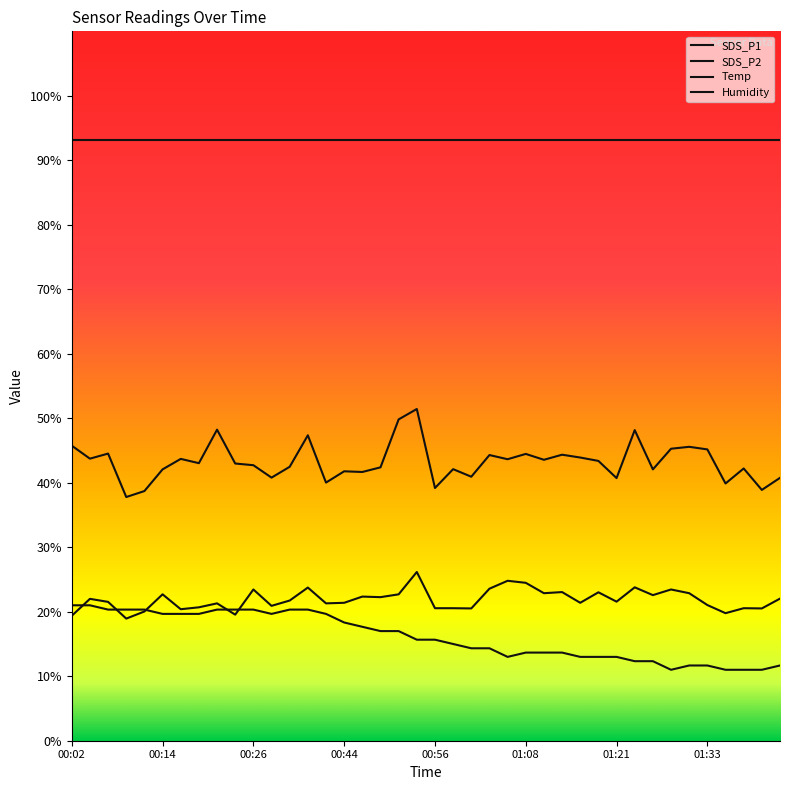

At which category is the sum across all series the highest?

00:53